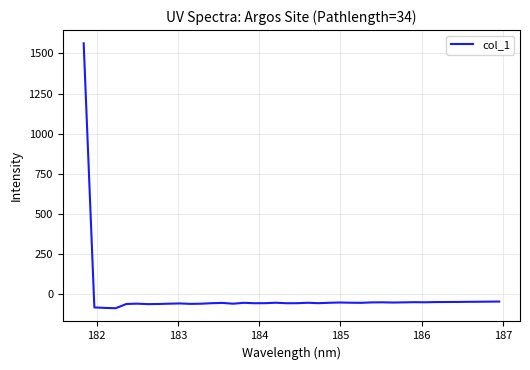

What is the maximum value shown in the chart?

1563.2